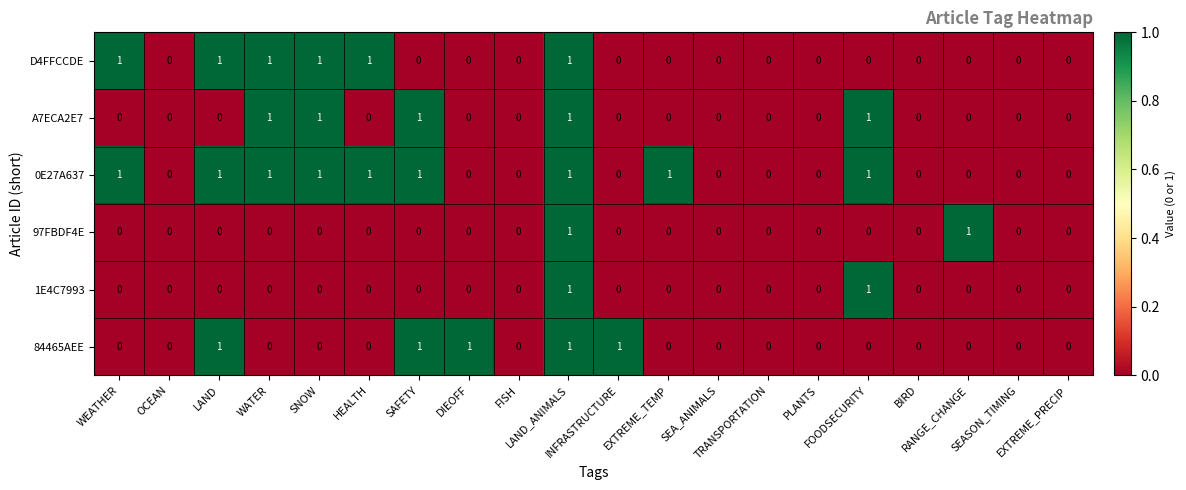

Count the 0E27A637 values in the range 0 to 1.

20